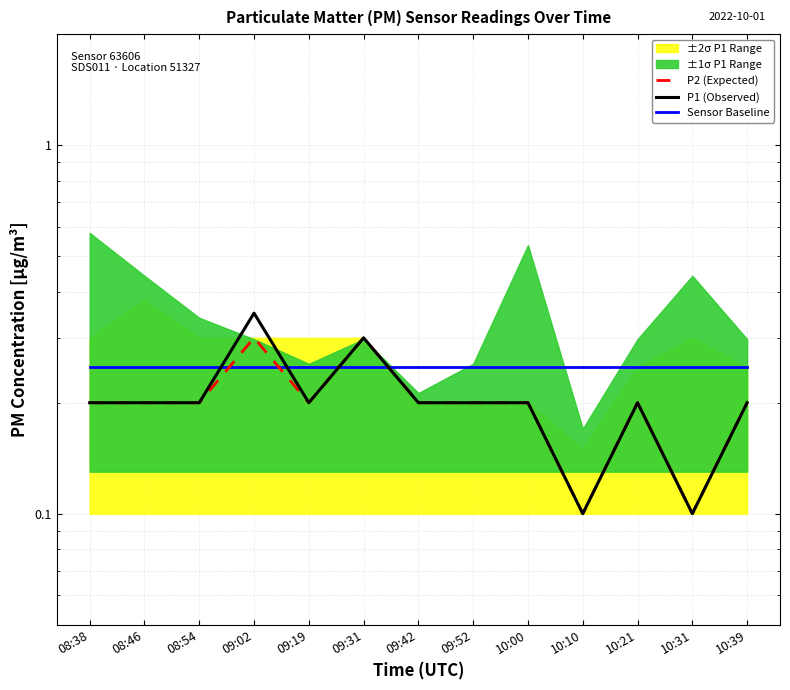

At which category is the sum across all series the highest?

09:02